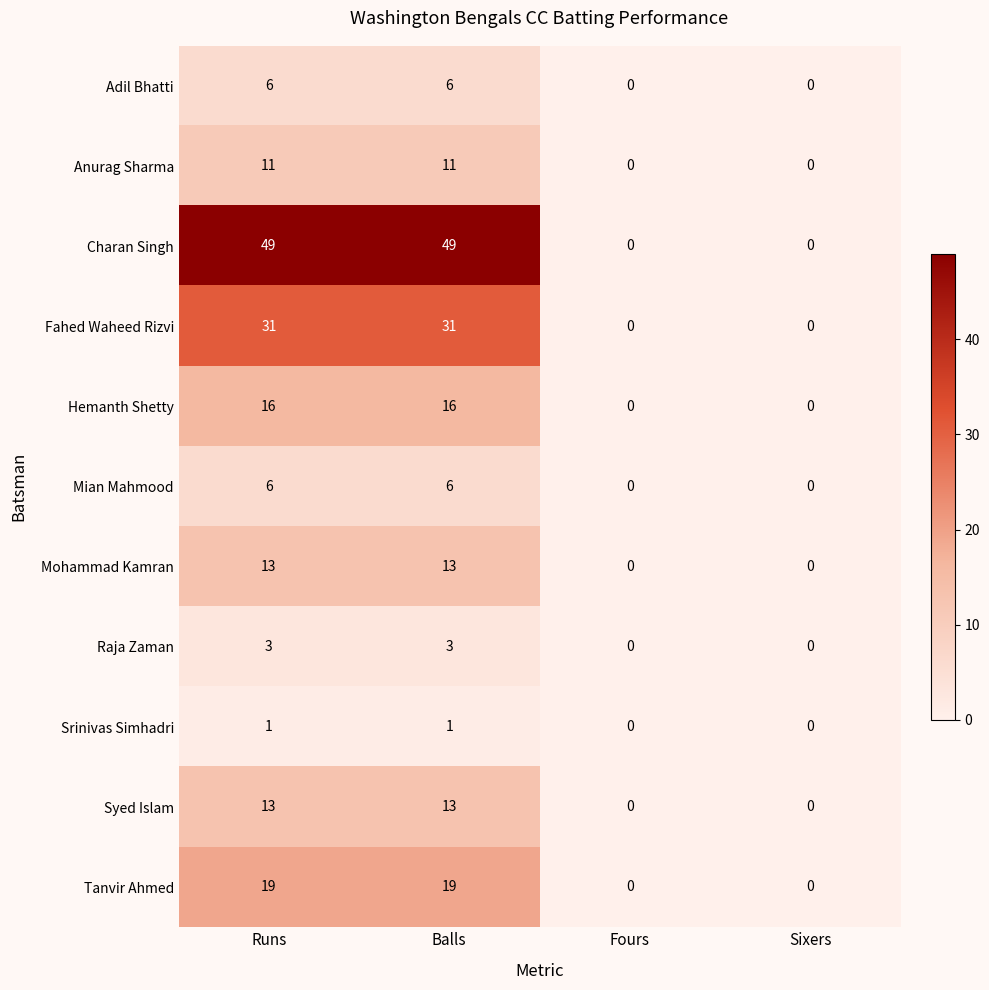

What is the difference between the Fahed Waheed Rizvi values at Runs and Sixers?

31